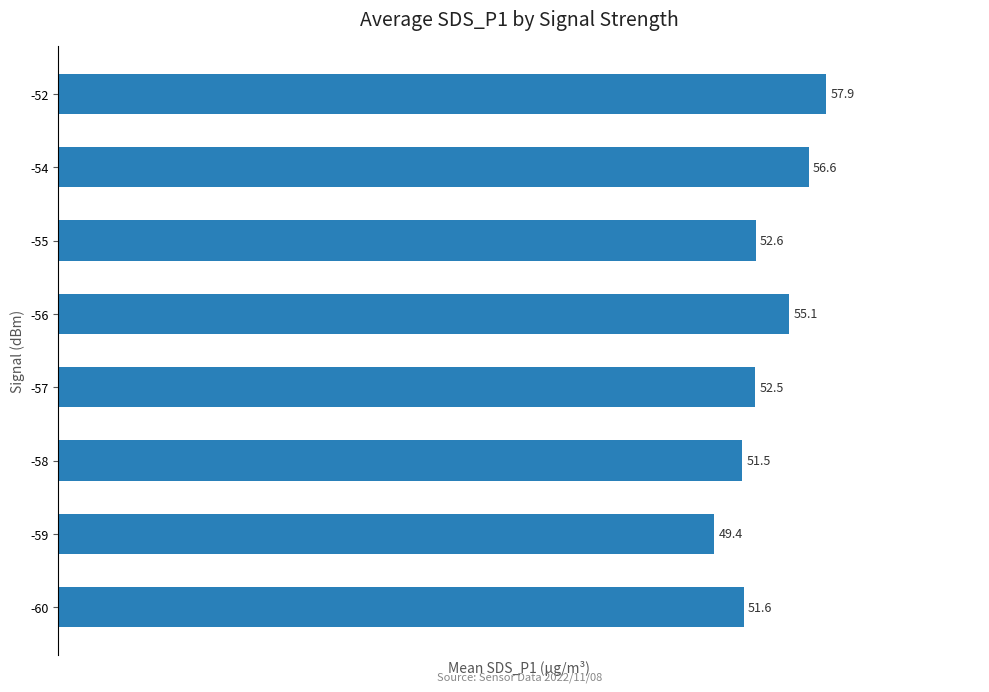

Rank the categories by value from highest to lowest.

-52, -54, -56, -55, -57, -60, -58, -59